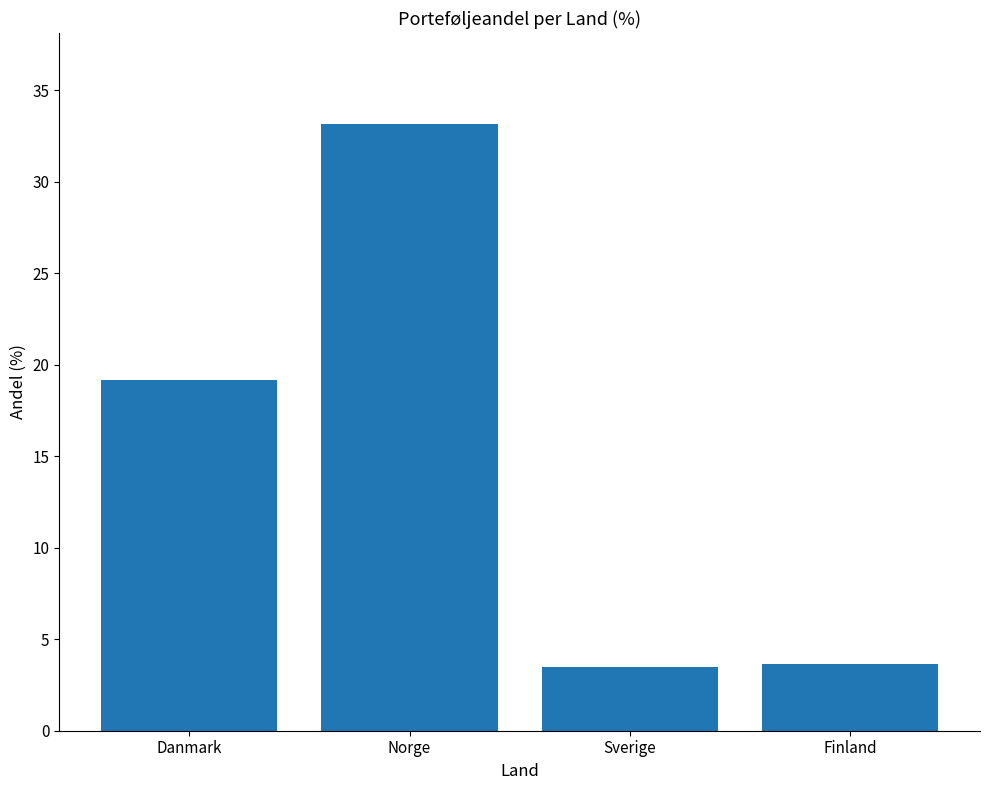

What is the average value?

14.9